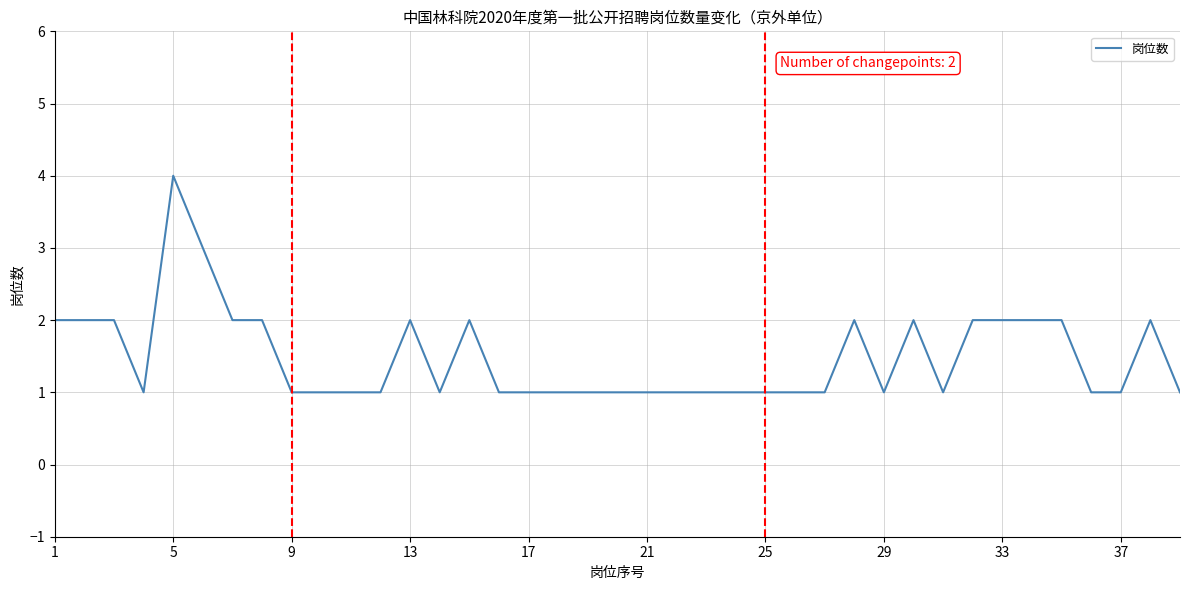

What is the difference between the maximum and minimum values?

3